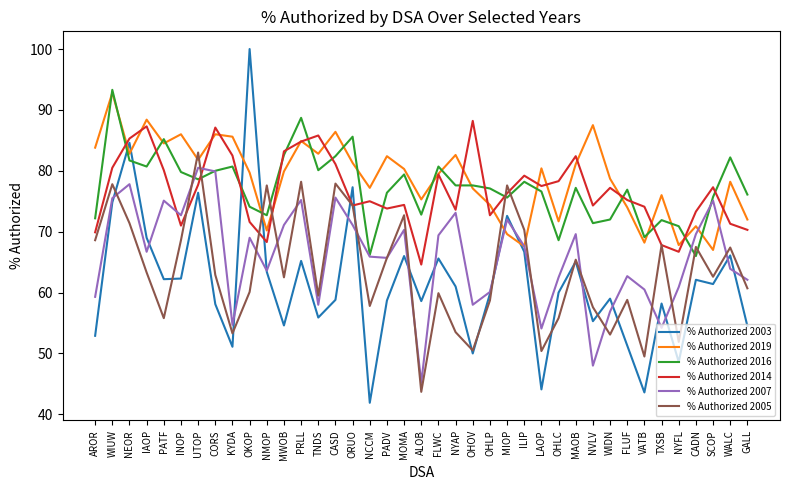

What is the approximate value of % Authorized 2003 at CADN?

62.1